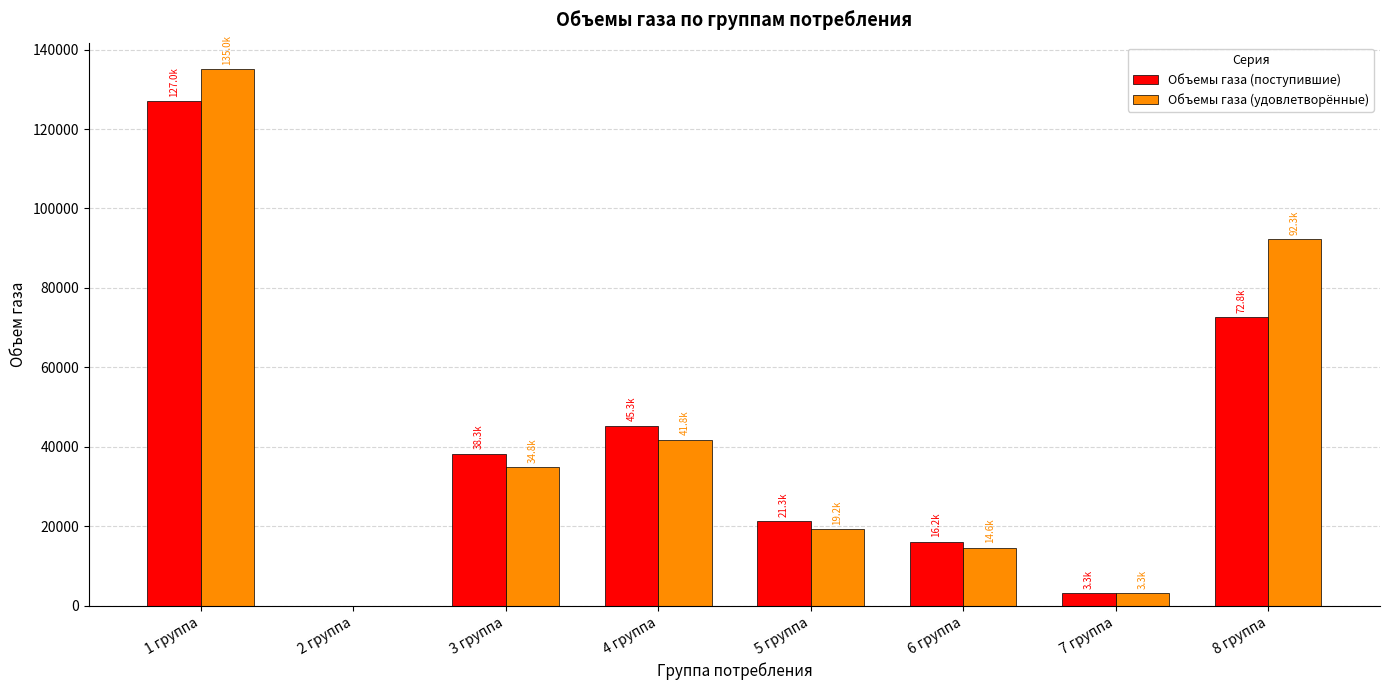

Which series changed the most between 1 группа and 4 группа?

Объемы газа (удовлетворённые)